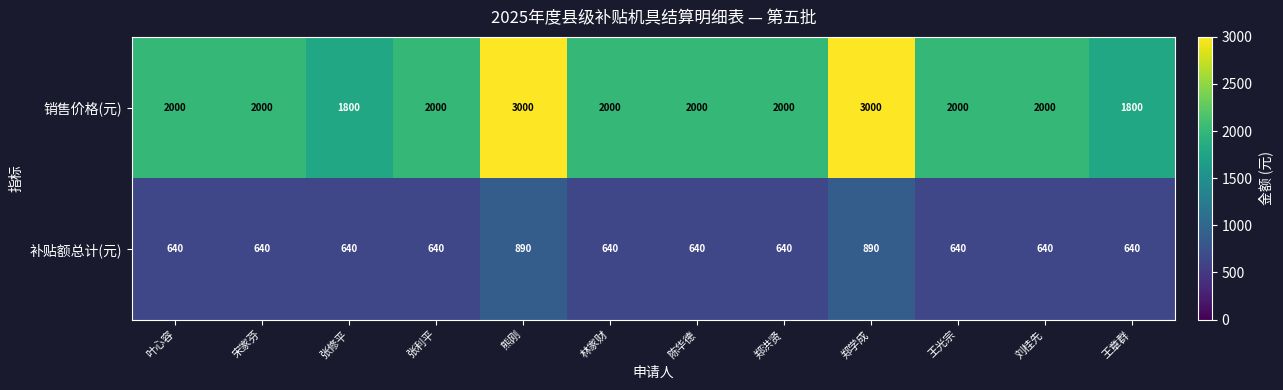

Reading left to right, extract all data points from this chart.

销售价格(元): 2000	2000	1800	2000	3000	2000	2000	2000	3000	2000	2000	1800
补贴额总计(元): 640	640	640	640	890	640	640	640	890	640	640	640